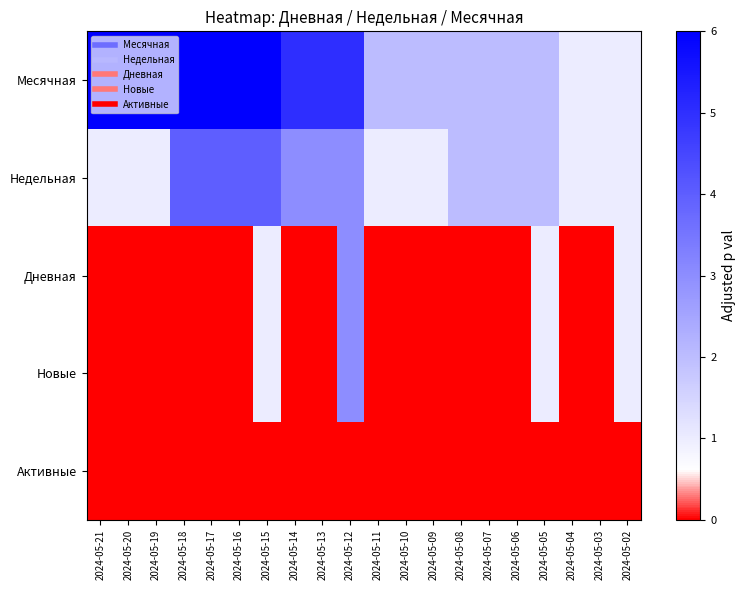

Which series has the largest total across all categories?

Месячная